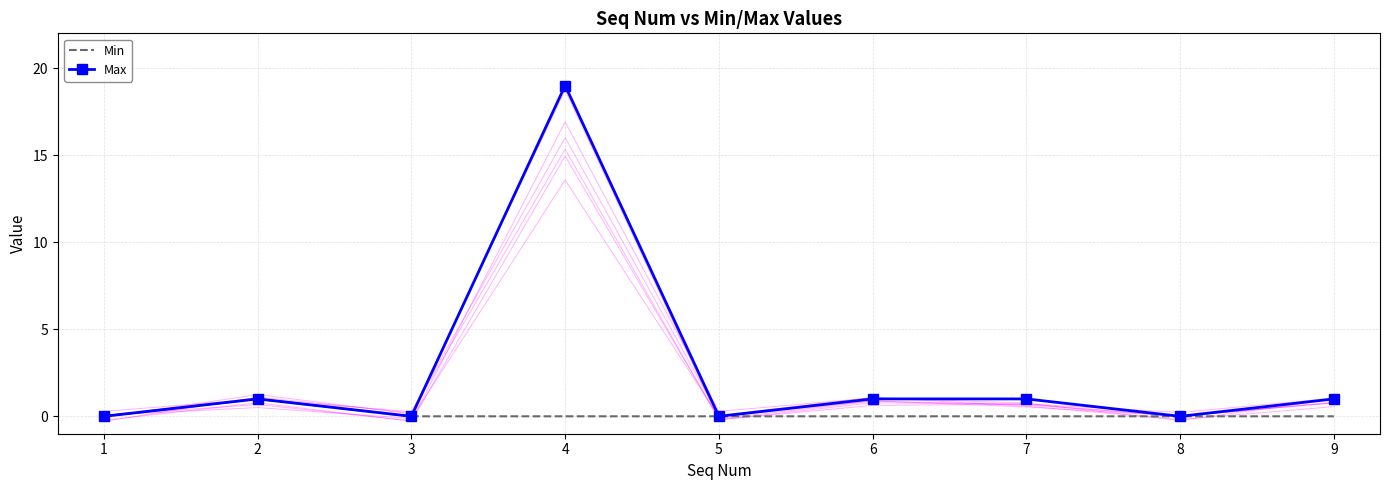

What are all the series names shown in the legend?

Min, Max